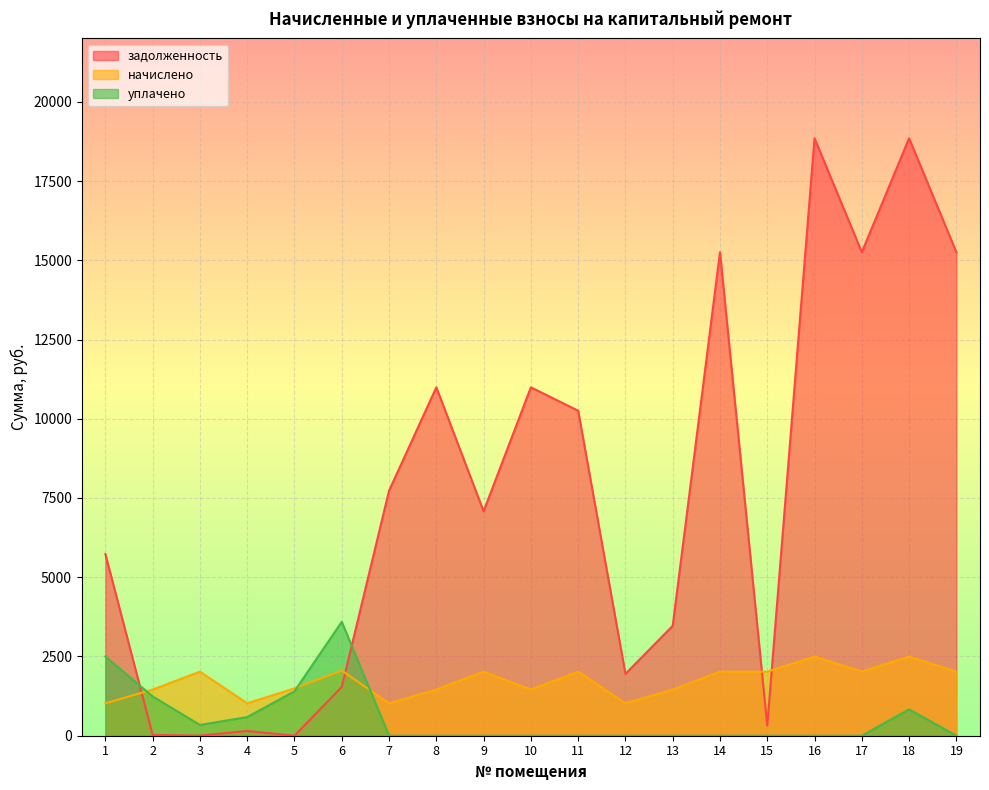

What is the difference between the maximum and minimum values in the уплачено series?

3594.7